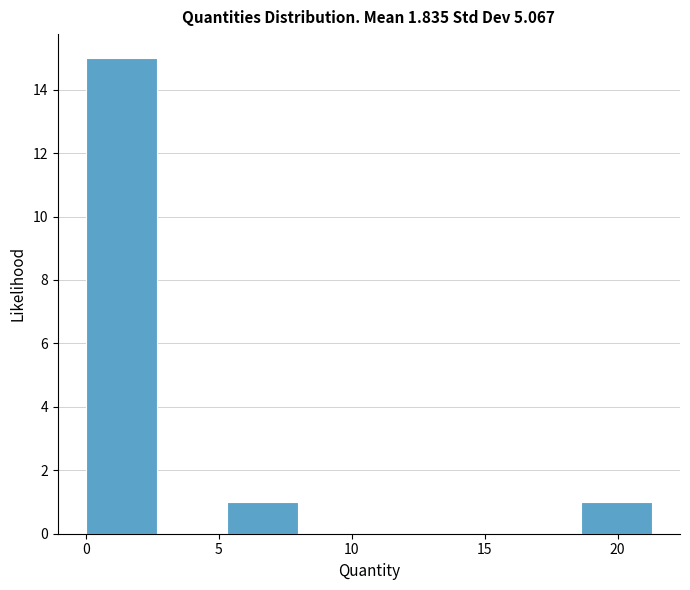

Reading left to right, list every bar in this chart as the range it spans on the x-axis followed by its height. Neither the bar edges nor the heights are printed on the chart, so give them approximately, as read against the axes.

0.0 to 2.5: 15
2.5 to 5.5: 0
5.5 to 8.0: 1
8.0 to 10.5: 0
10.5 to 13.5: 0
13.5 to 16.0: 0
16.0 to 18.5: 0
18.5 to 21.5: 1